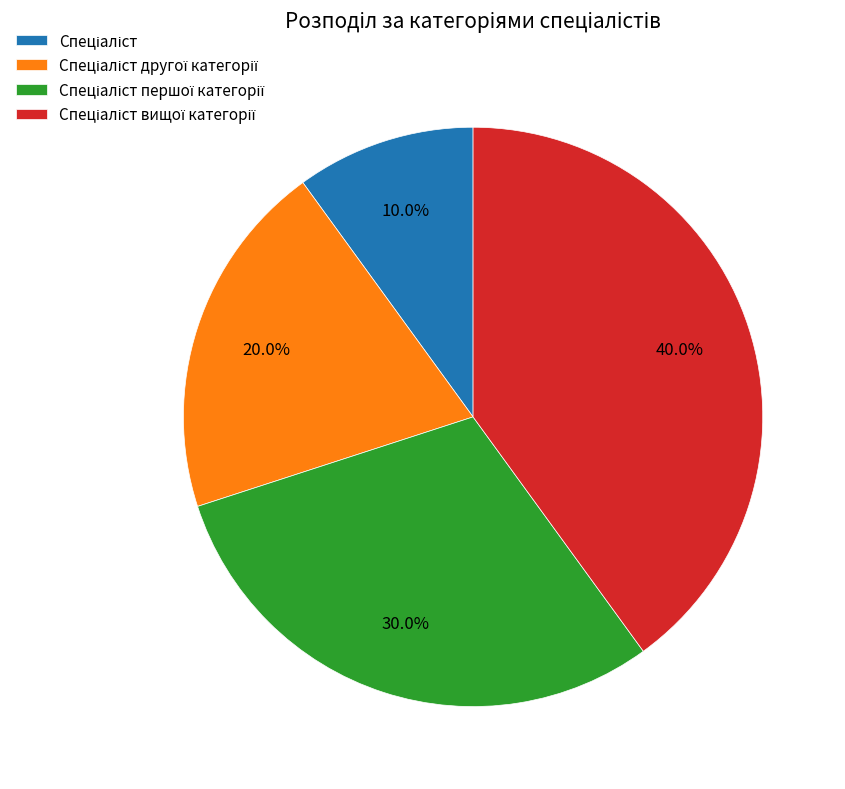

Is there a majority slice in this chart?

No